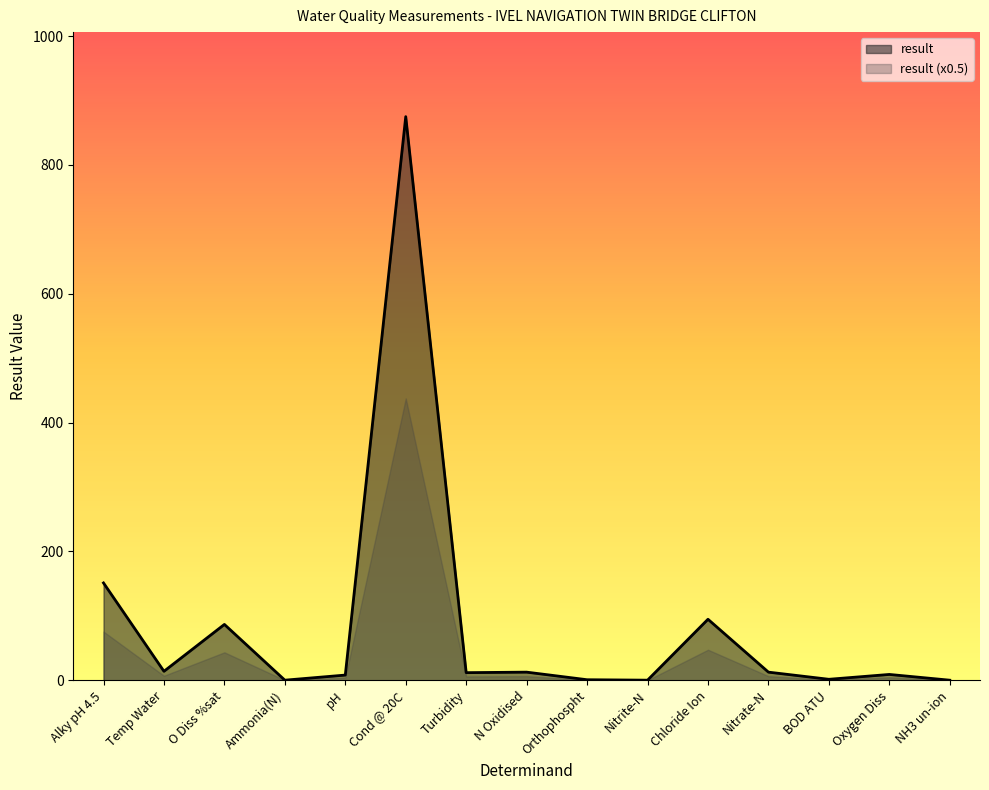

Rank the categories by value from highest to lowest.

Cond @ 20C, Alky pH 4.5, Chloride Ion, O Diss %sat, Temp Water, N Oxidised, Nitrate-N, Turbidity, Oxygen Diss, pH, BOD ATU, Orthophospht, Nitrite-N, Ammonia(N), NH3 un-ion